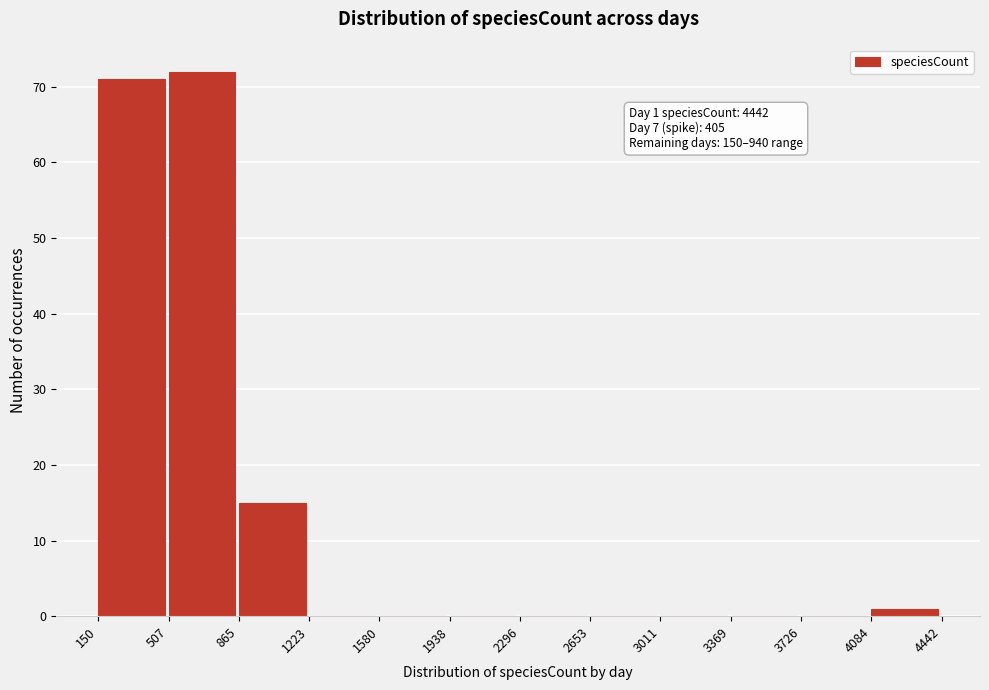

Which range on the x-axis has the tallest bar?

507 to 865